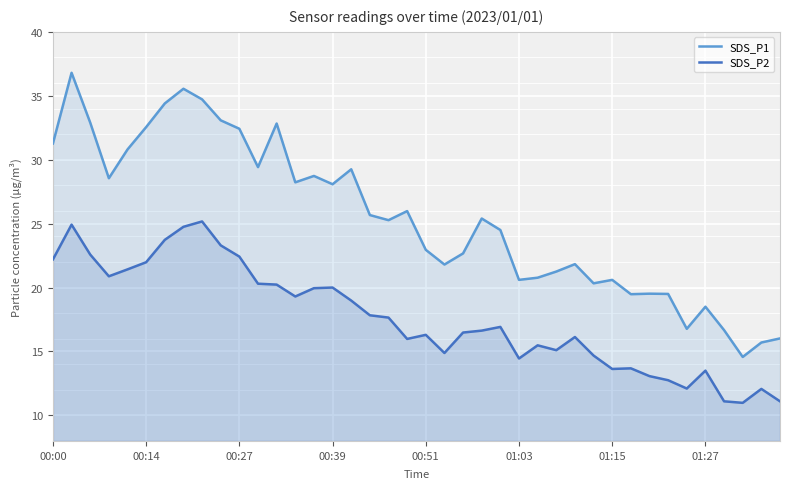

What is the spread (max minus min) of values at 18?

7.6